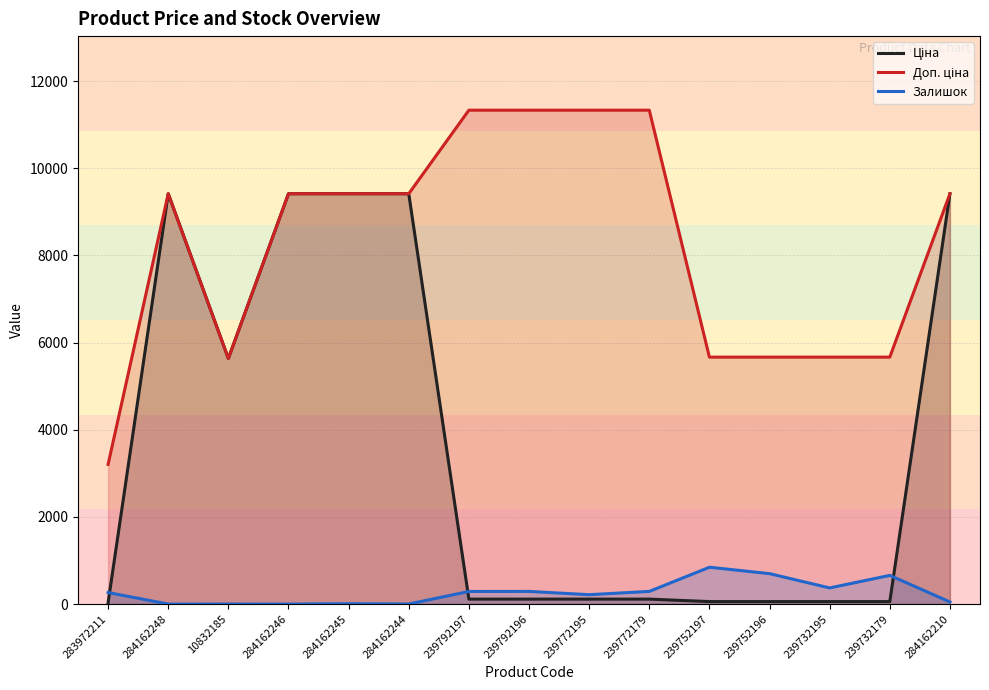

What is the label of the 5th point from the left?

284162245